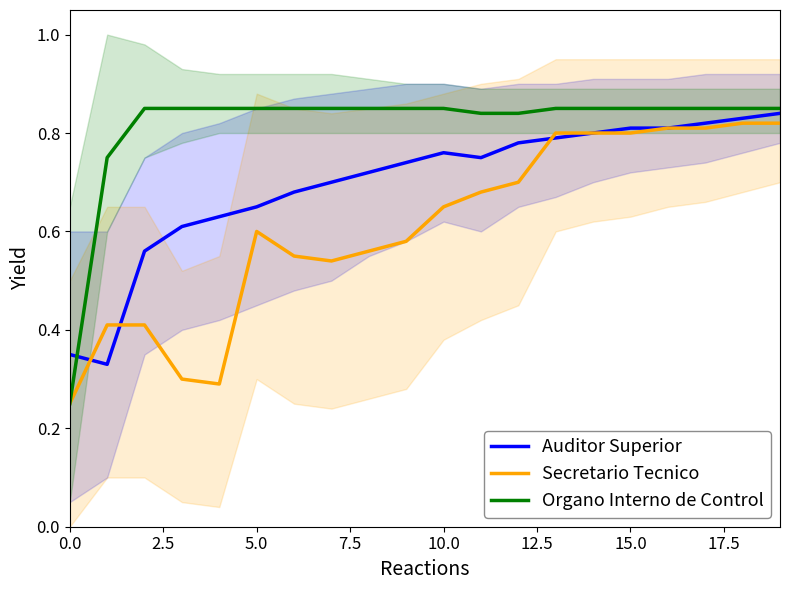

True or false: Organo Interno de Control has more than 0 interior local peaks.

False